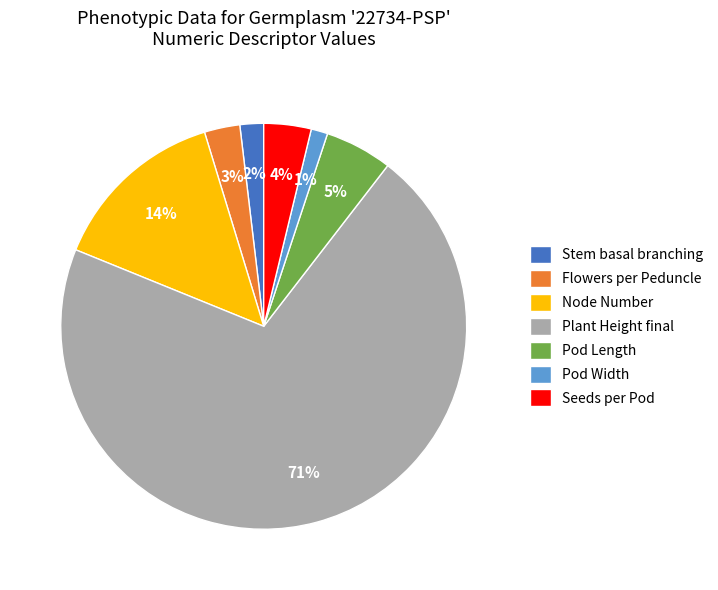

Which category has the biggest portion of the pie?

Plant Height final